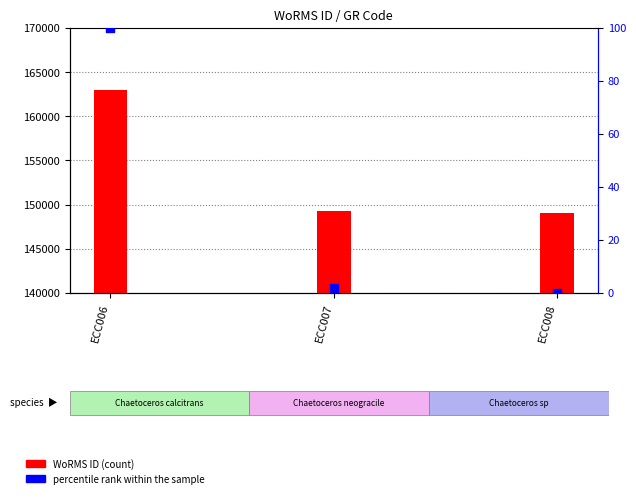

Which series reaches the minimum Y coordinate?

percentile rank within the sample